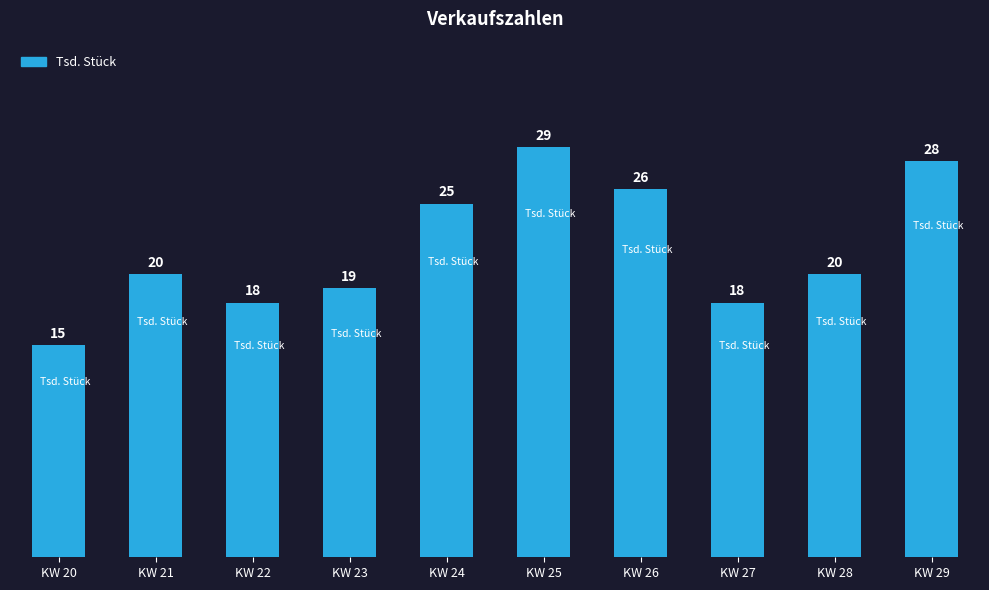

How many data points are less than 20?

4